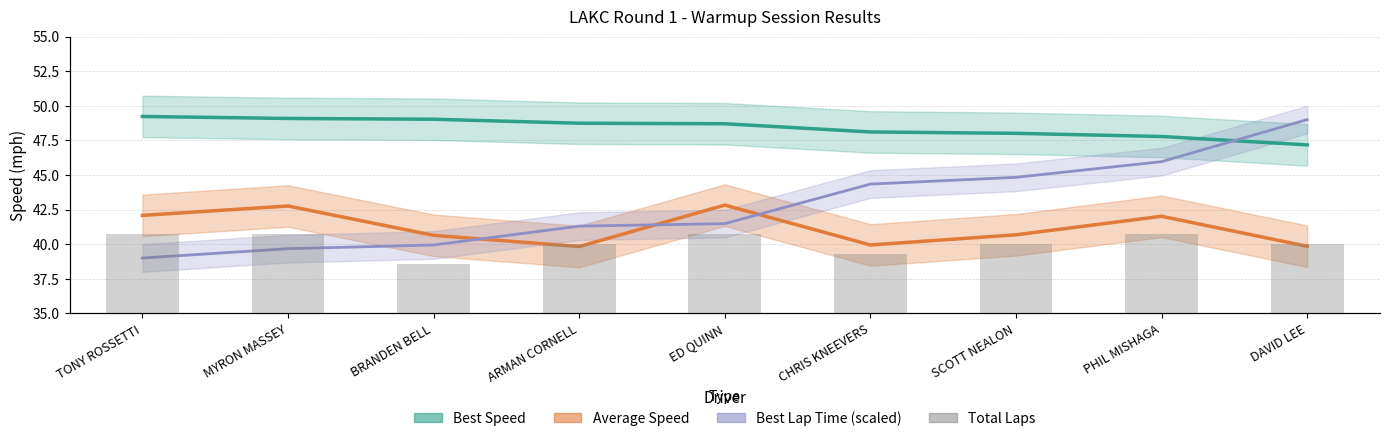

How many bars are there in total?

9